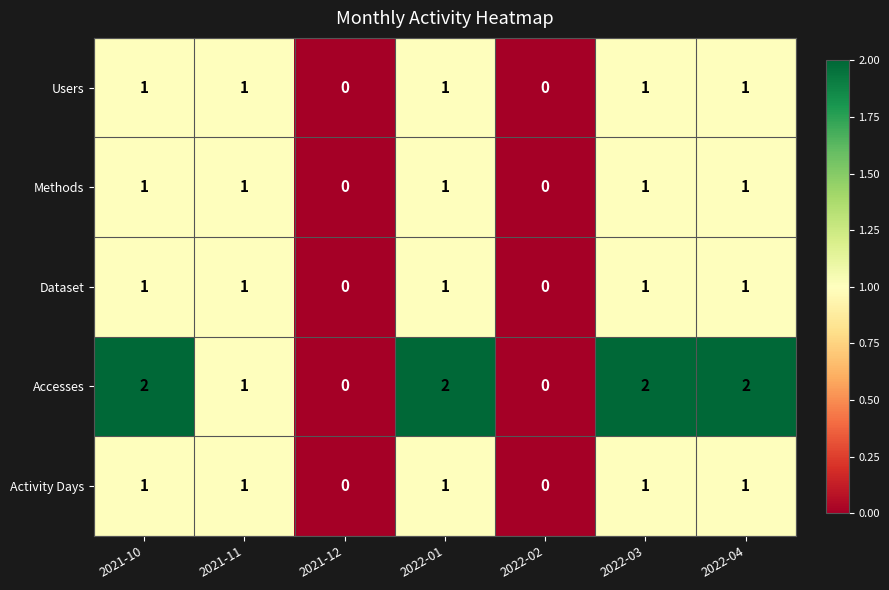

Which series has the largest total across all categories?

Accesses